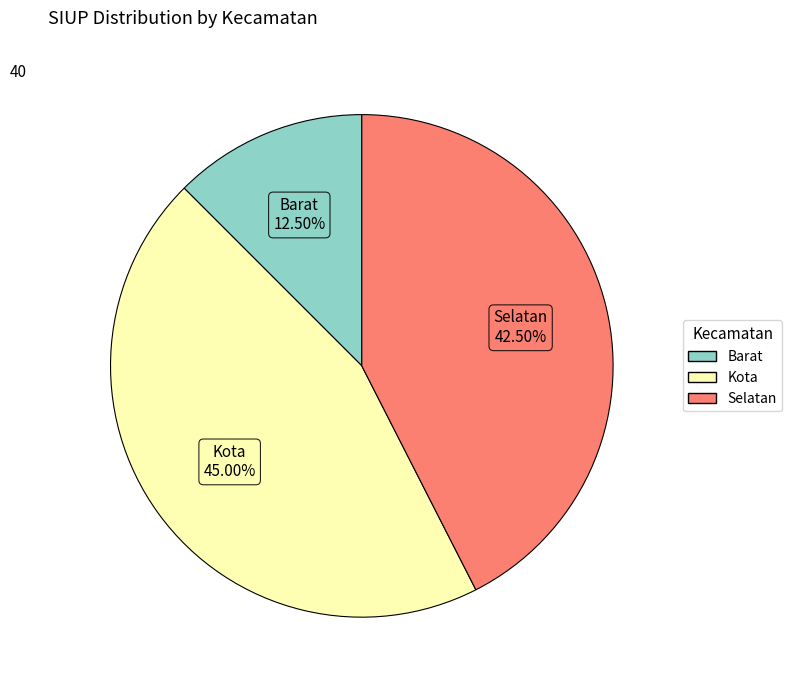

Is there any slice that represents more than half of the pie?

No